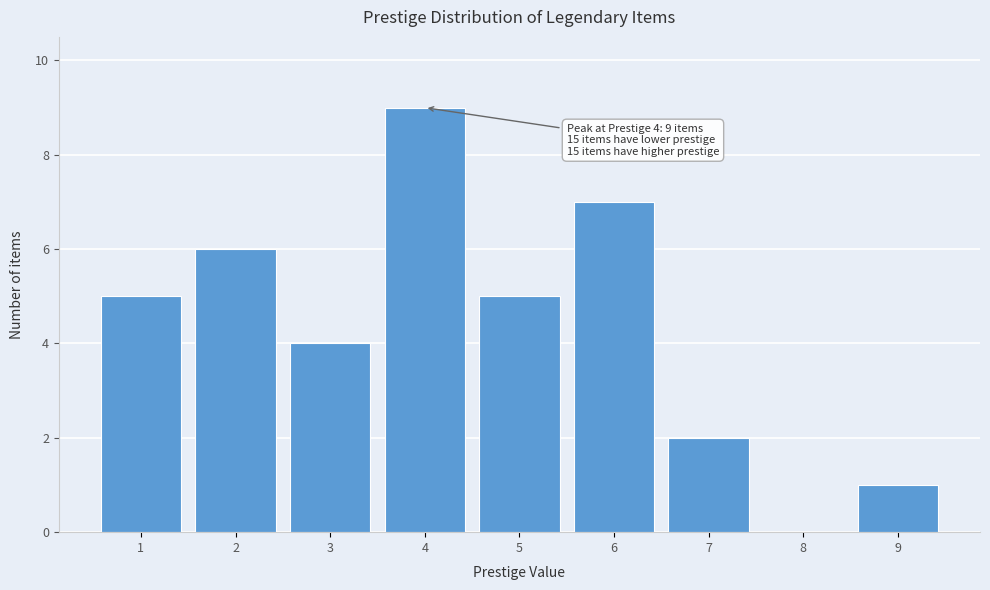

Reading right to left, transcribe all the data shown in this chart.

9=1	8=0	7=2	6=7	5=5	4=9	3=4	2=6	1=5